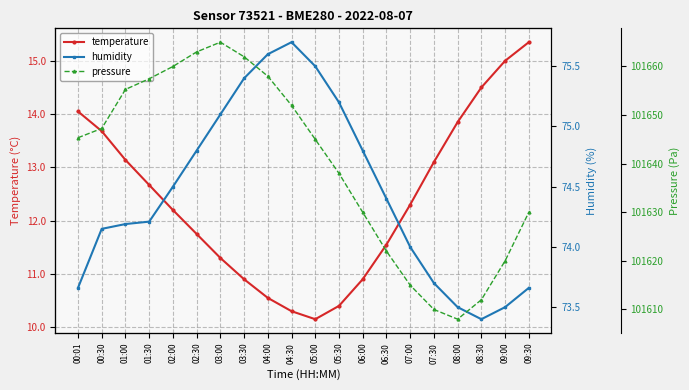

True or false: pressure and humidity intersect in this chart.

False